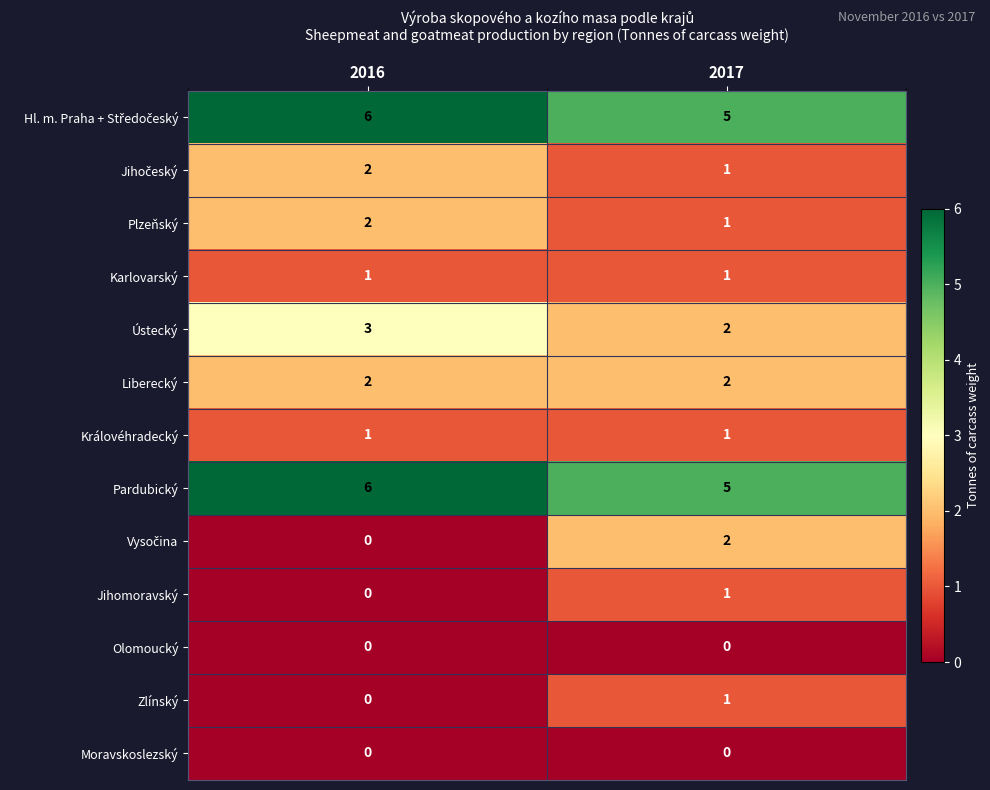

True or false: Liberecký has a value of 2 at 2016.

True